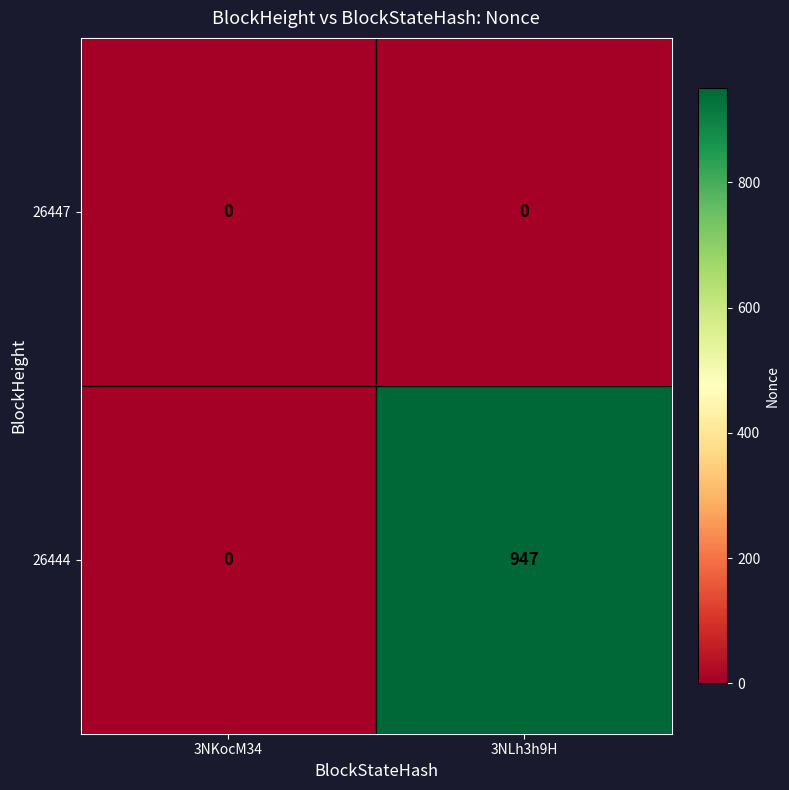

Reading left to right, extract all data points from this chart.

26447: 0	0
26444: 0	947